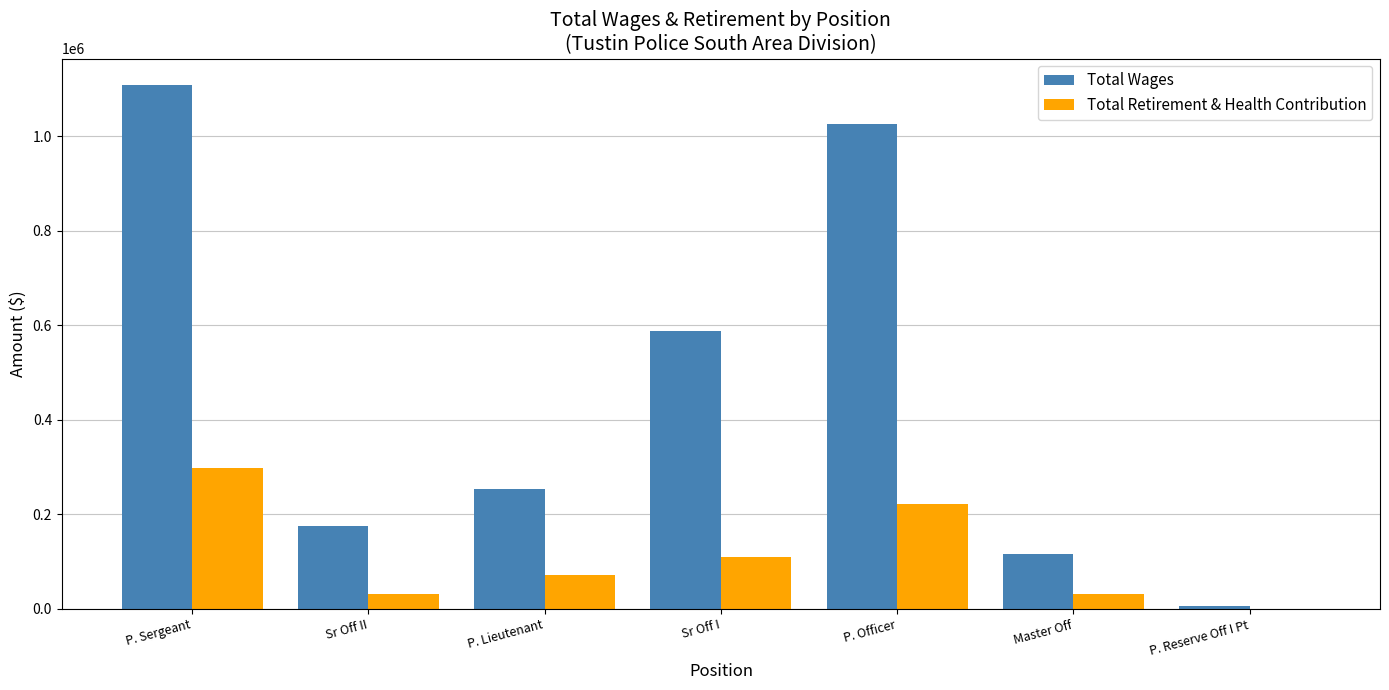

Which series has the largest total across all categories?

Total Wages